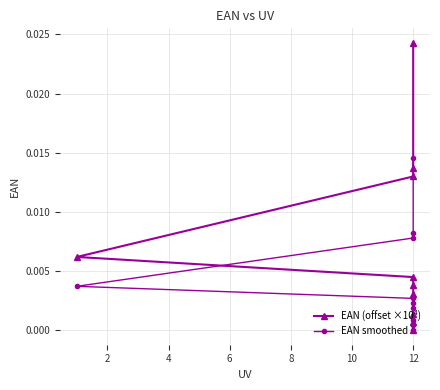

True or false: EAN smoothed and EAN (offset ×10⁴) intersect in this chart.

False